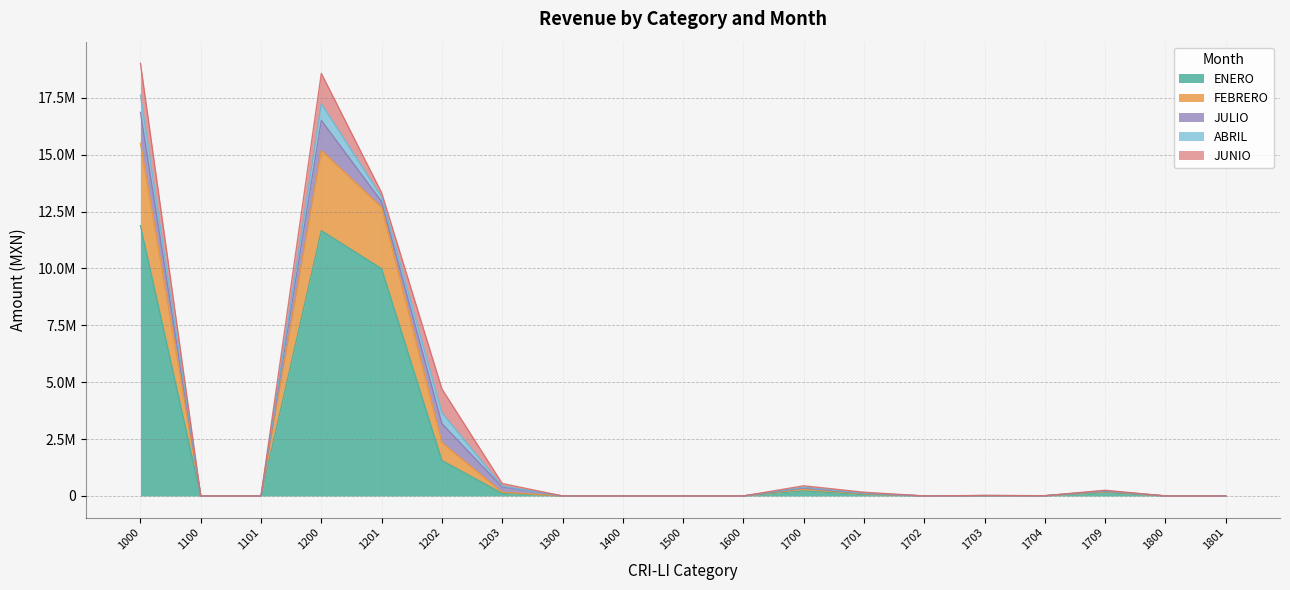

True or false: FEBRERO and ENERO intersect in this chart.

False